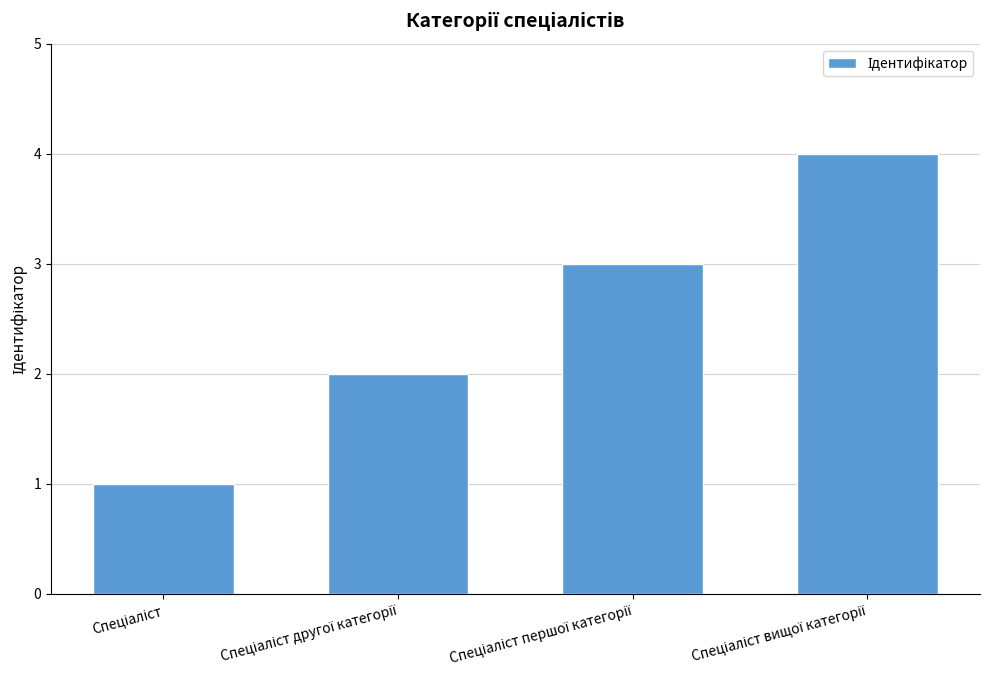

What is the difference between the maximum and minimum values?

3